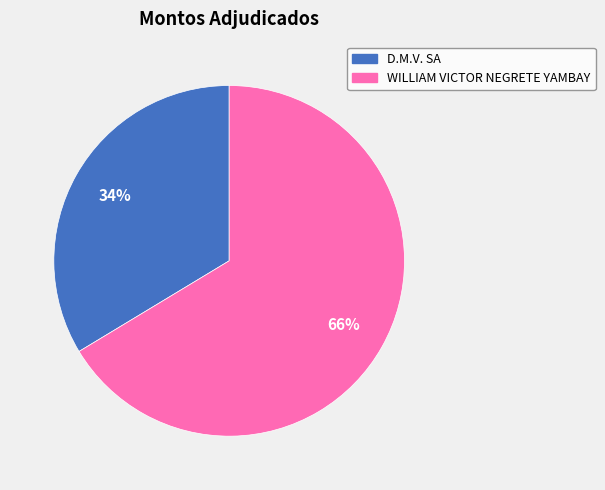

To the nearest percent, what portion does D.M.V. SA represent?

34%